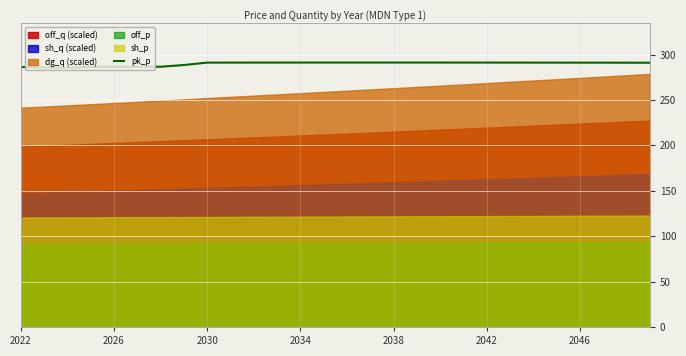

True or false: pk_p has a value of 437.4 at 2030.

False